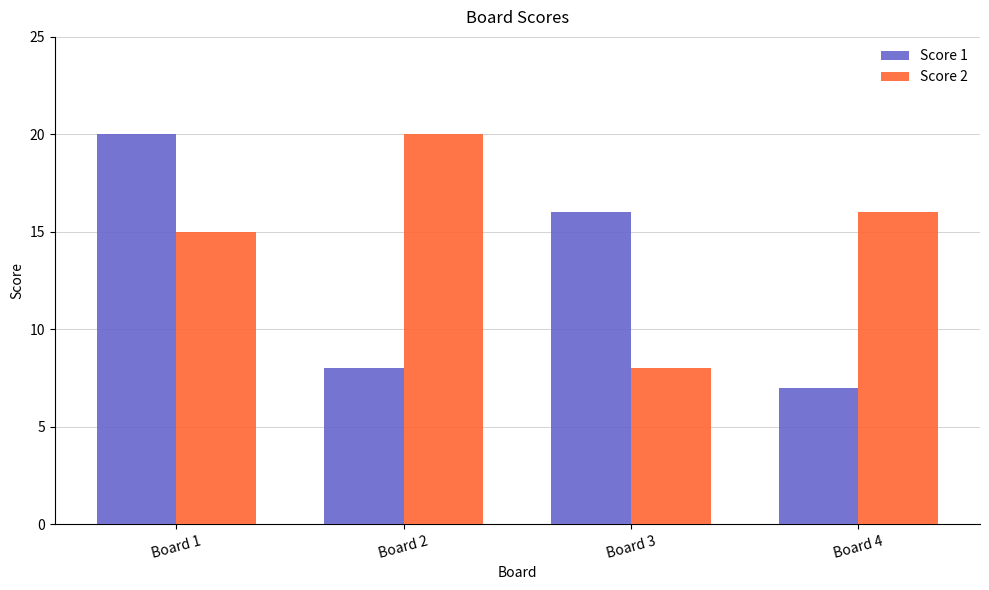

Which label corresponds to the smallest value in the chart?

Board 4